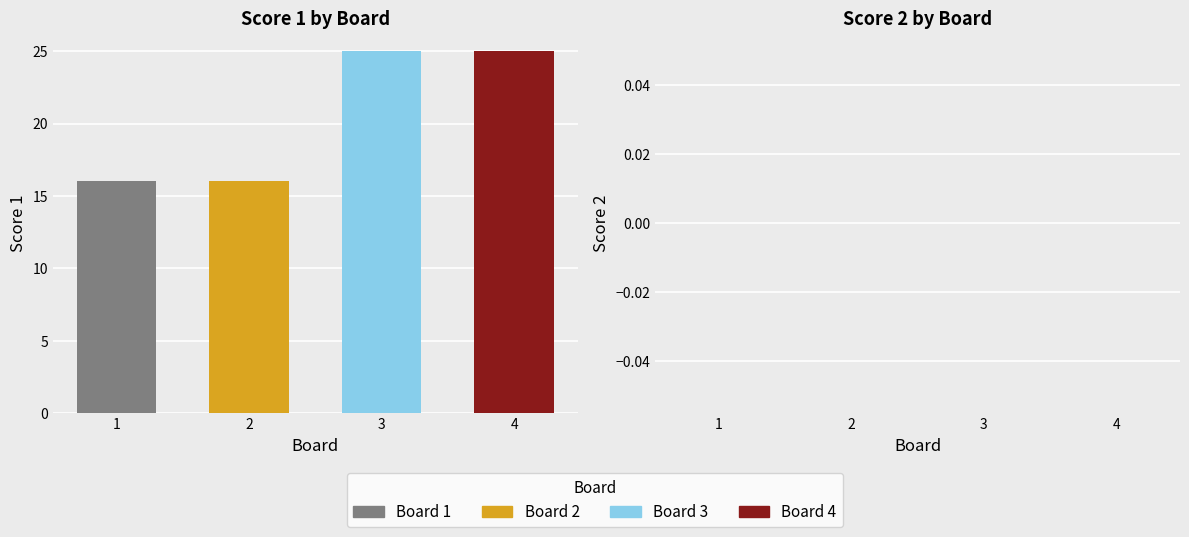

Count the number of data series in this chart.

2